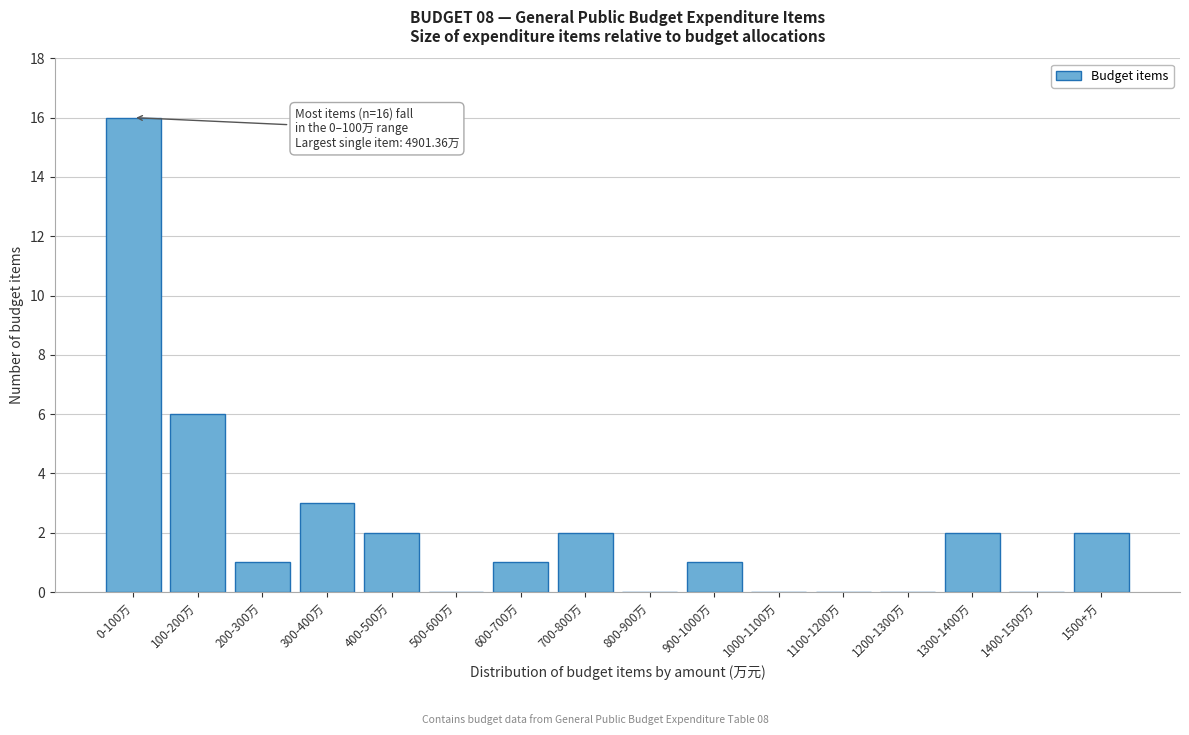

Reading left to right, list all the values displayed in this chart.

0-100万=16	100-200万=6	200-300万=1	300-400万=3	400-500万=2	500-600万=0	600-700万=1	700-800万=2	800-900万=0	900-1000万=1	1000-1100万=0	1100-1200万=0	1200-1300万=0	1300-1400万=2	1400-1500万=0	1500+万=2